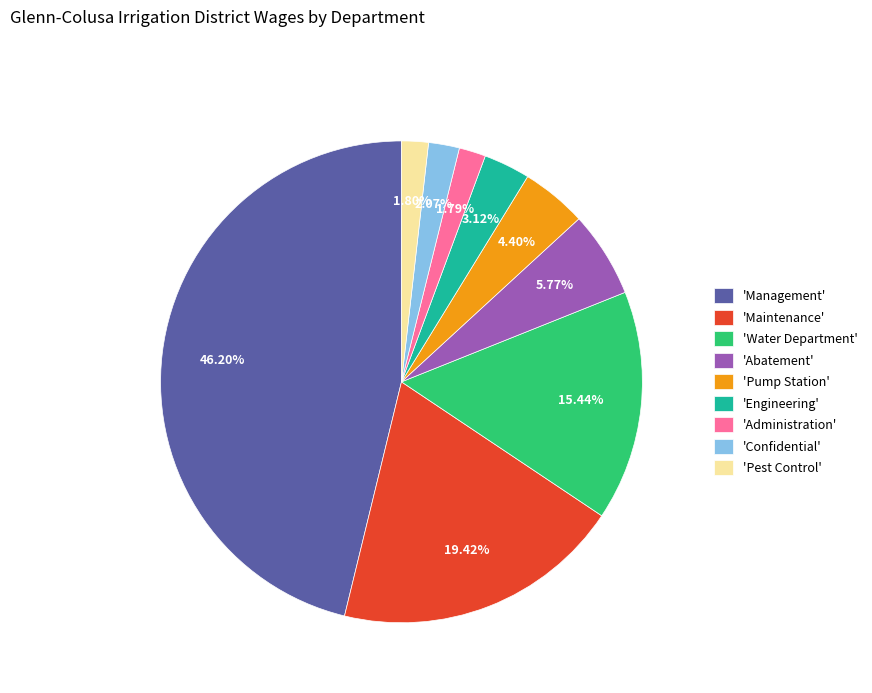

Does 'Confidential' represent more than half of the total?

No